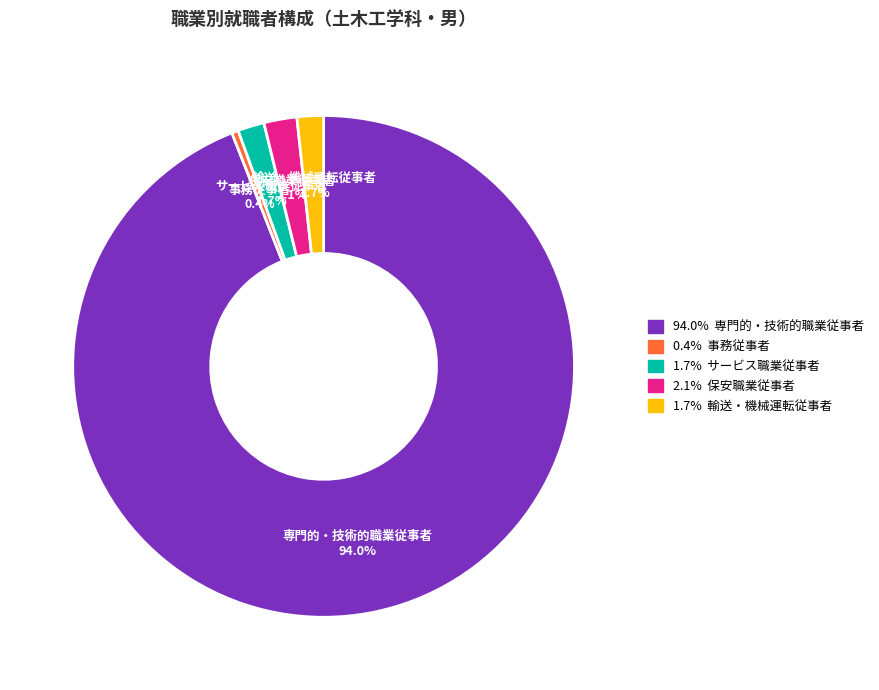

Is there any slice that represents more than half of the pie?

Yes